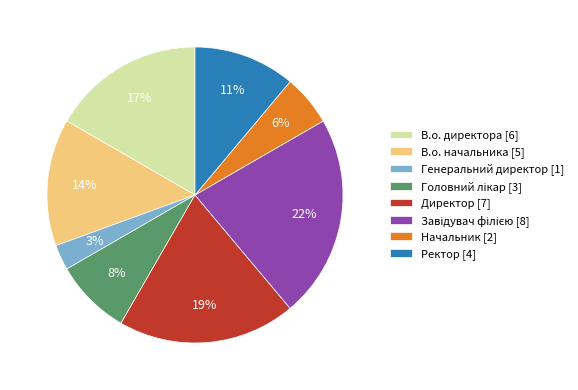

What percentage is the Директор [7] slice, to the nearest percent?

19%